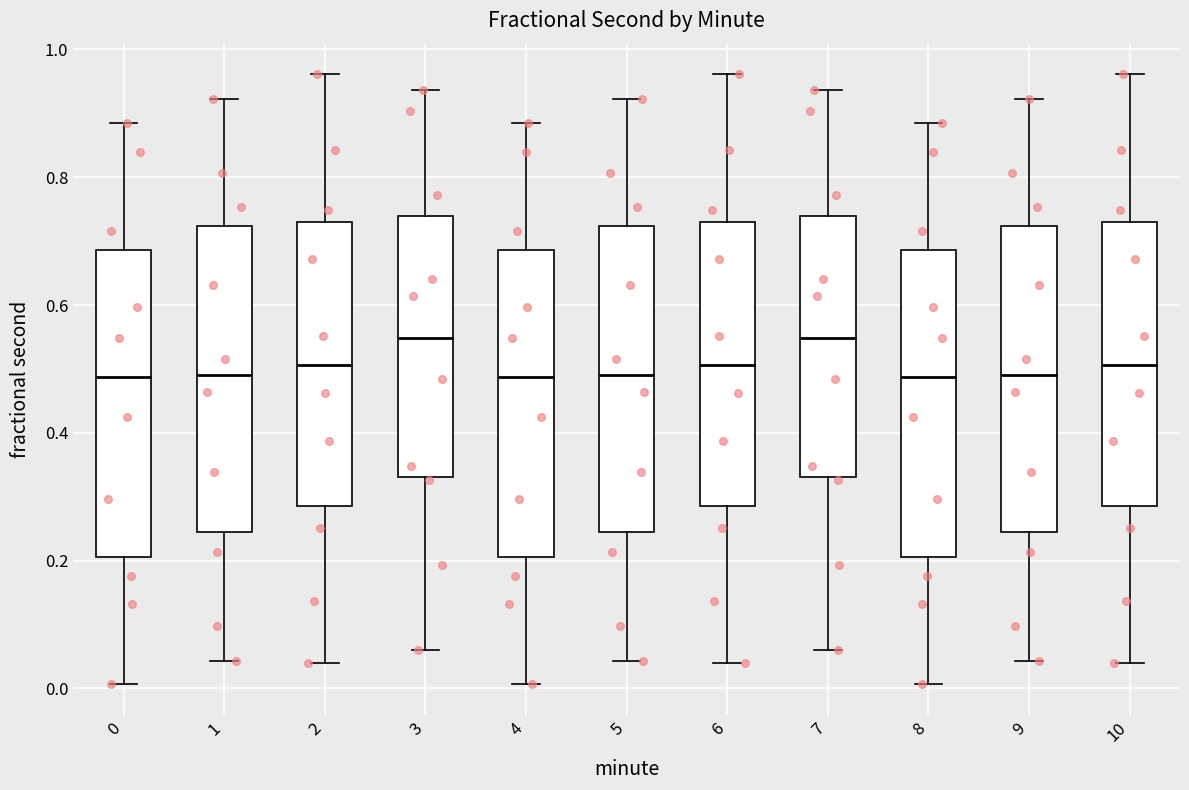

Reading left to right, read every box against the y-axis: the position of its median line, the range the box covers, and the ends of its whiskers. The values are not printed on the chart, so give them approximately, as read against the axis.

0: median 0.48, box 0.20 to 0.68, whiskers 0.00 to 0.88
1: median 0.48, box 0.24 to 0.72, whiskers 0.04 to 0.92
2: median 0.50, box 0.28 to 0.72, whiskers 0.04 to 0.96
3: median 0.54, box 0.34 to 0.74, whiskers 0.06 to 0.94
4: median 0.48, box 0.20 to 0.68, whiskers 0.00 to 0.88
5: median 0.48, box 0.24 to 0.72, whiskers 0.04 to 0.92
6: median 0.50, box 0.28 to 0.72, whiskers 0.04 to 0.96
7: median 0.54, box 0.34 to 0.74, whiskers 0.06 to 0.94
8: median 0.48, box 0.20 to 0.68, whiskers 0.00 to 0.88
9: median 0.48, box 0.24 to 0.72, whiskers 0.04 to 0.92
10: median 0.50, box 0.28 to 0.72, whiskers 0.04 to 0.96